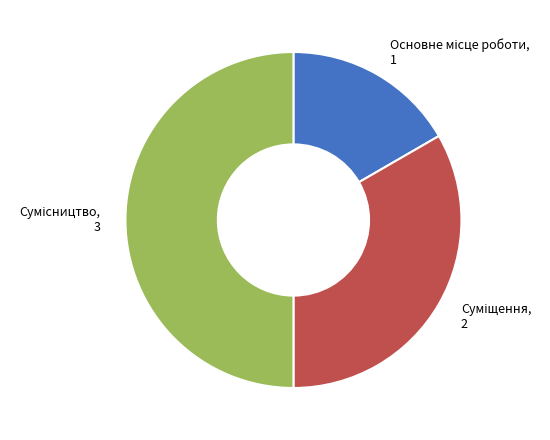

What is the change in value from Основне місце роботи to Суміщення?

+1